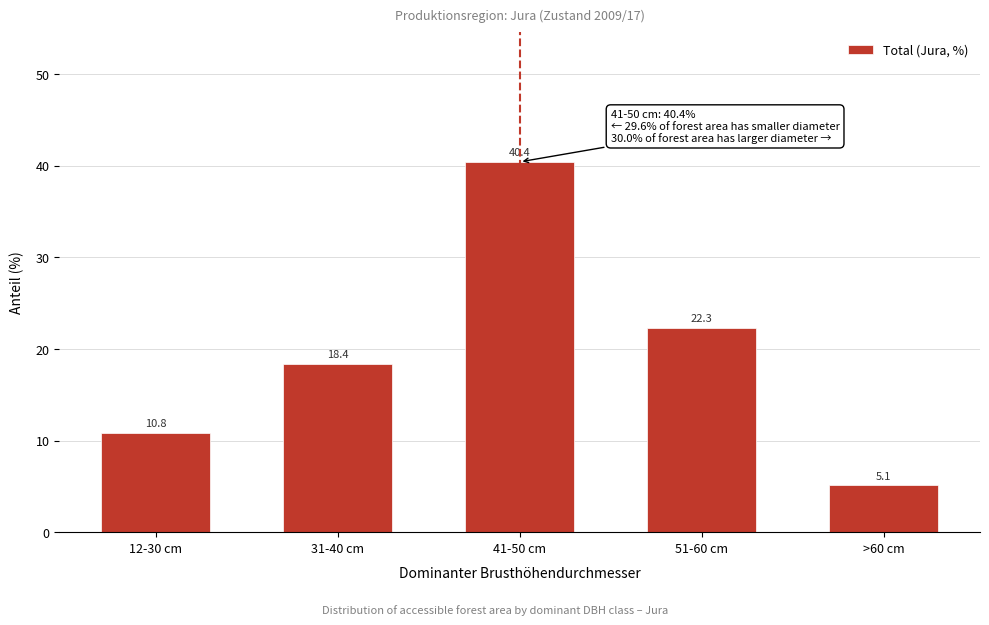

Reading left to right, transcribe all the data shown in this chart.

12-30 cm=10.8	31-40 cm=18.4	41-50 cm=40.4	51-60 cm=22.3	>60 cm=5.1